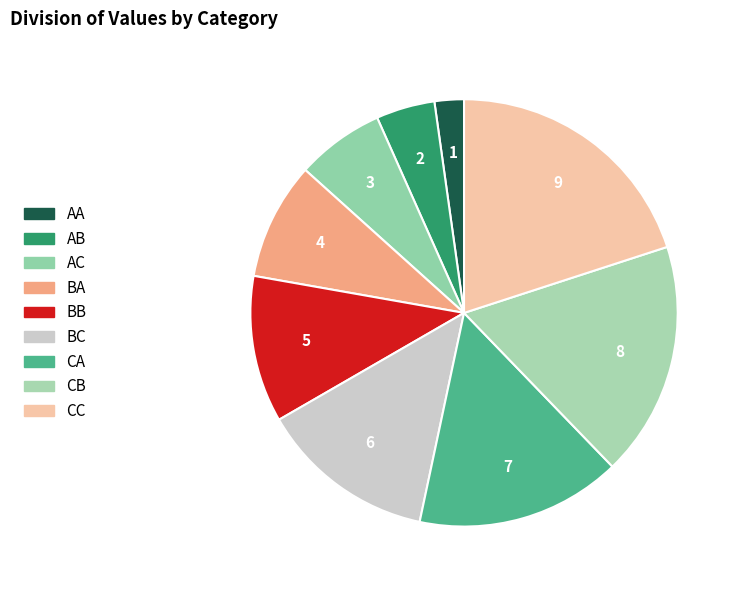

How many segments does this pie chart have?

9